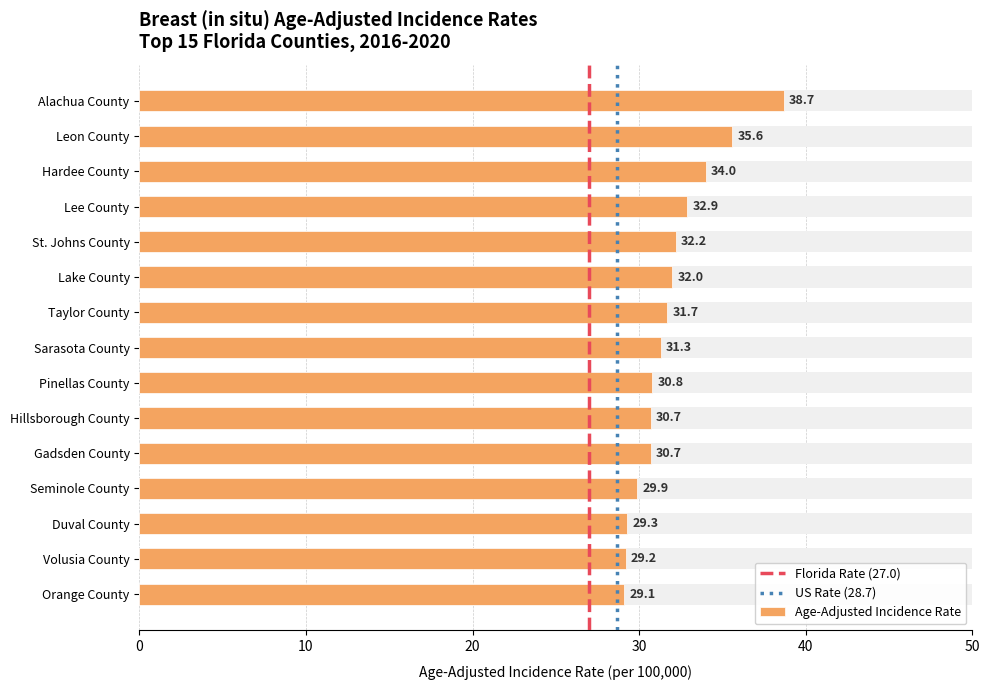

What is the value of the 10th bar from the left?

30.7